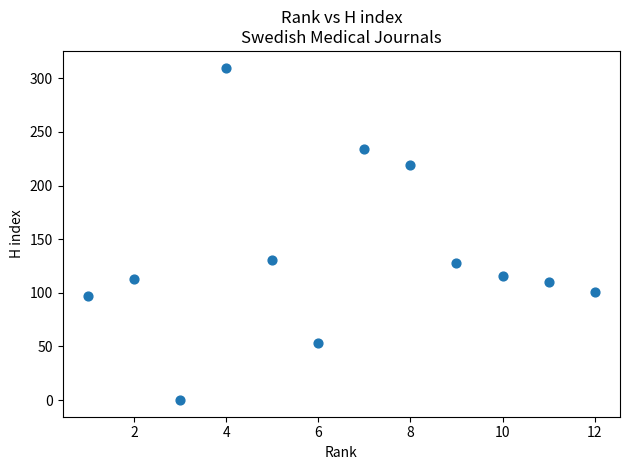

What is the average Y value?

134